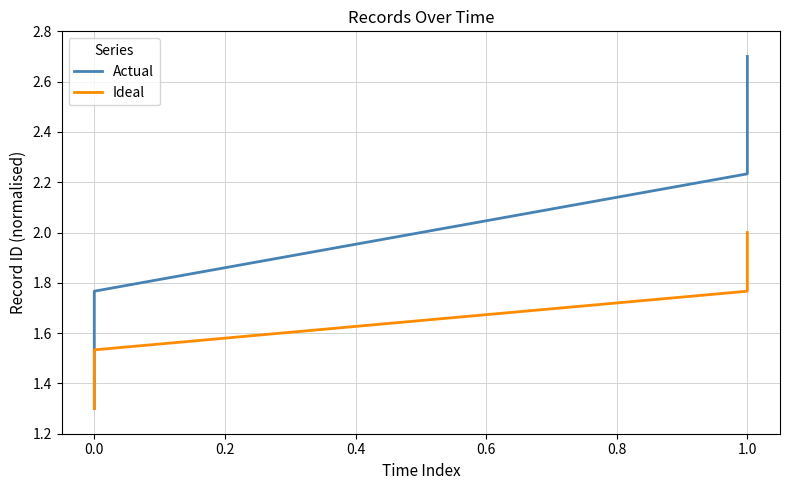

True or false: Ideal has more than 2 points higher than both neighbors.

False